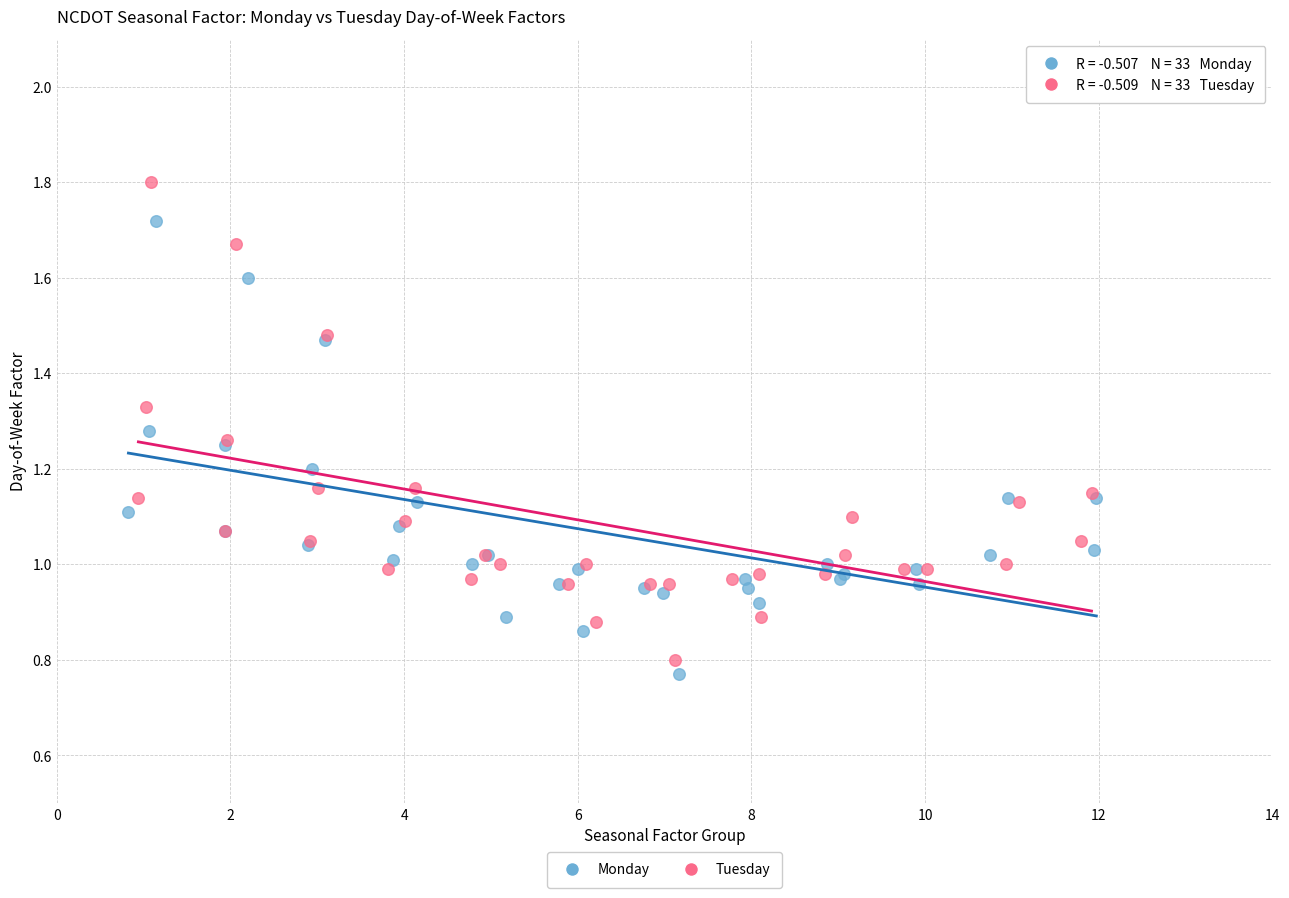

What are all the series names shown in the legend?

Monday, Tuesday